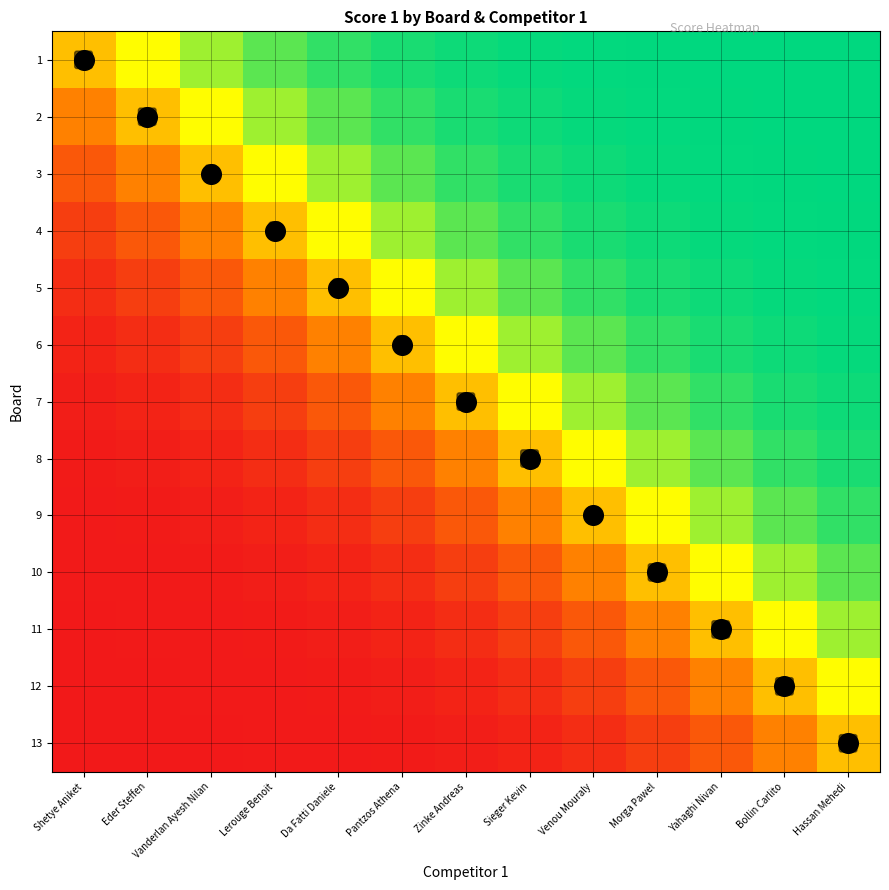

True or false: 3 has a value of 0.9 at Zinke Andreas.

True